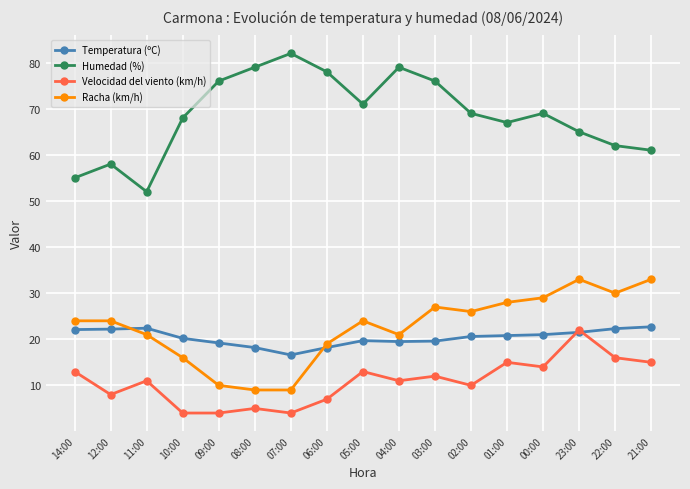

What is the highest value of the Velocidad del viento (km/h) series?

22.0